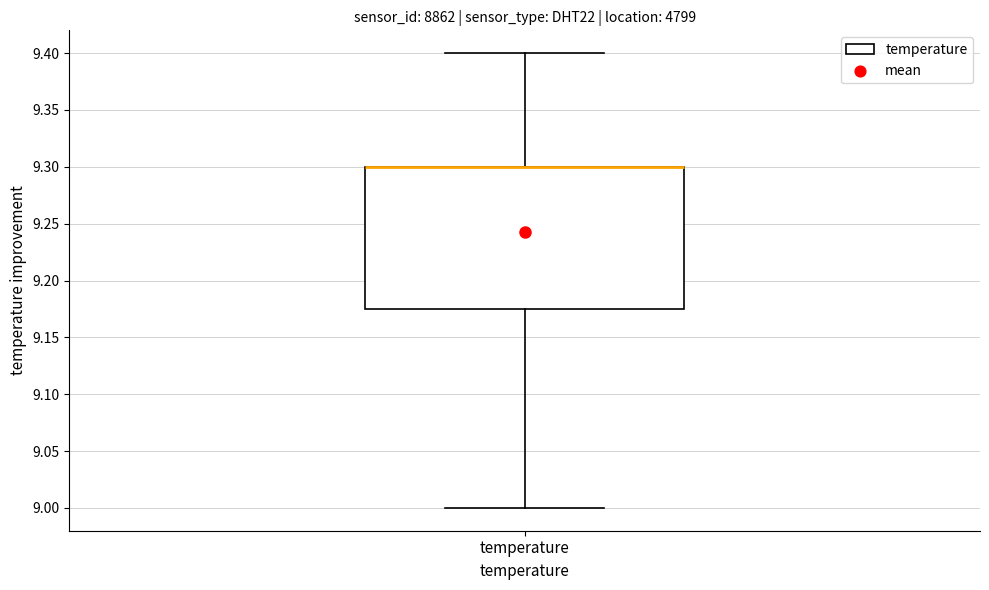

Transcribe this box plot: give where the median line is, the range the box spans, and where the two whiskers end, as read against the y-axis. The values are not printed on the chart, so give them approximately, as read against the axis.

median 9.300 (drawn on the box's upper edge), box 9.175 to 9.300, whiskers 9.000 to 9.400